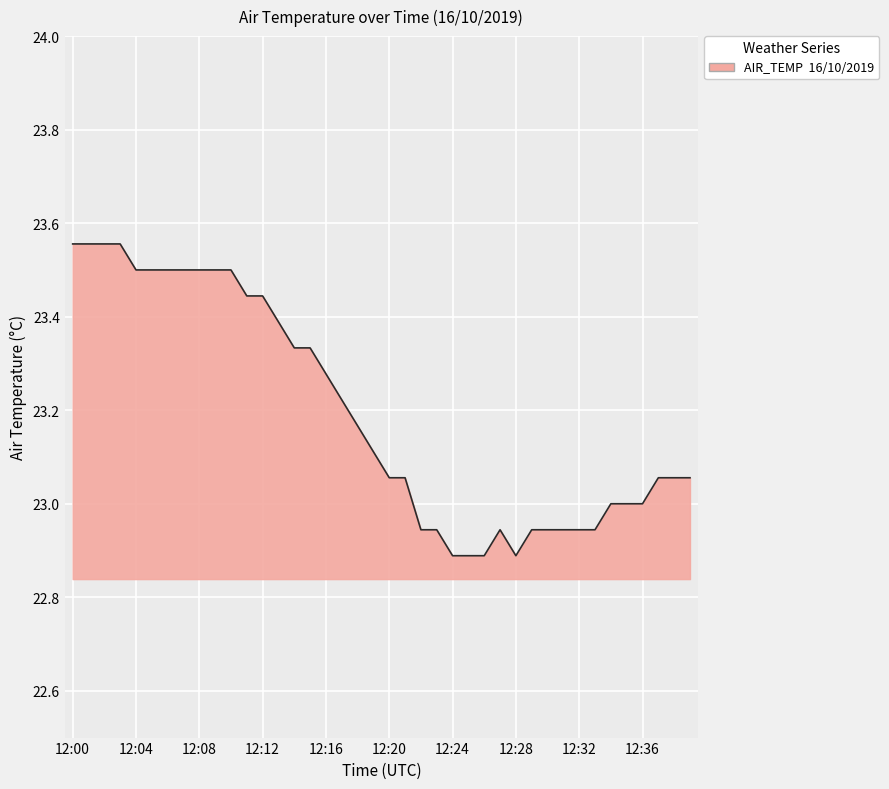

Does the chart display data point markers on the line(s)?

No